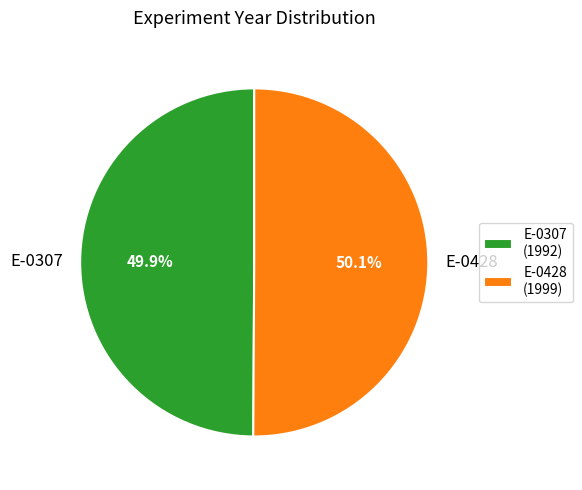

What is the ratio of the value at E-0307 to the value at E-0428?

1.0